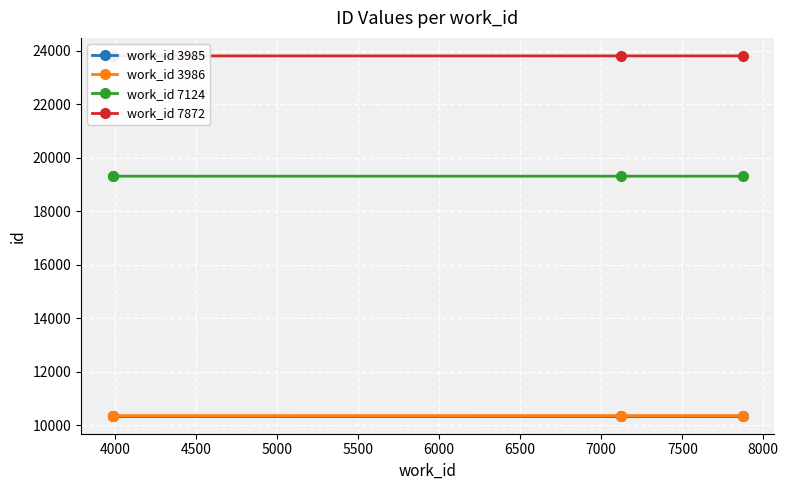

True or false: work_id 3985 has more than 1 interior local peaks.

False